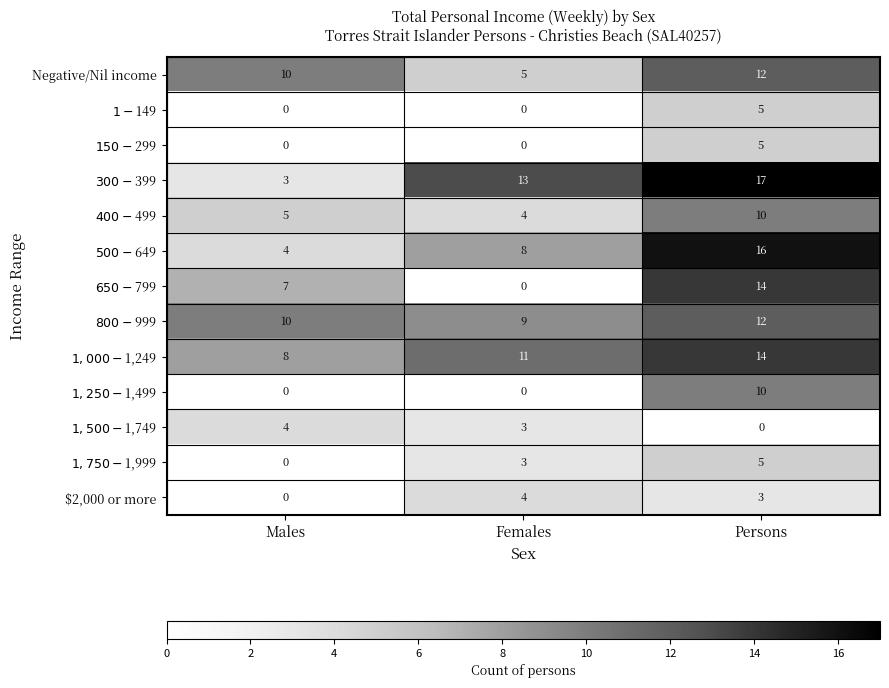

What value does the Negative/Nil income series have at Females?

5